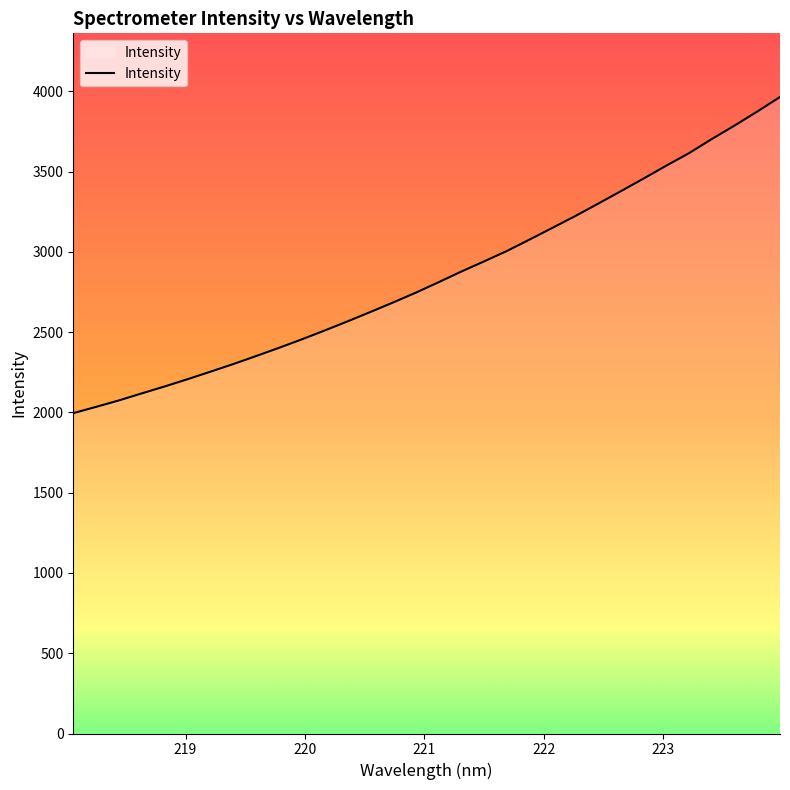

How many values are below 2810?

16